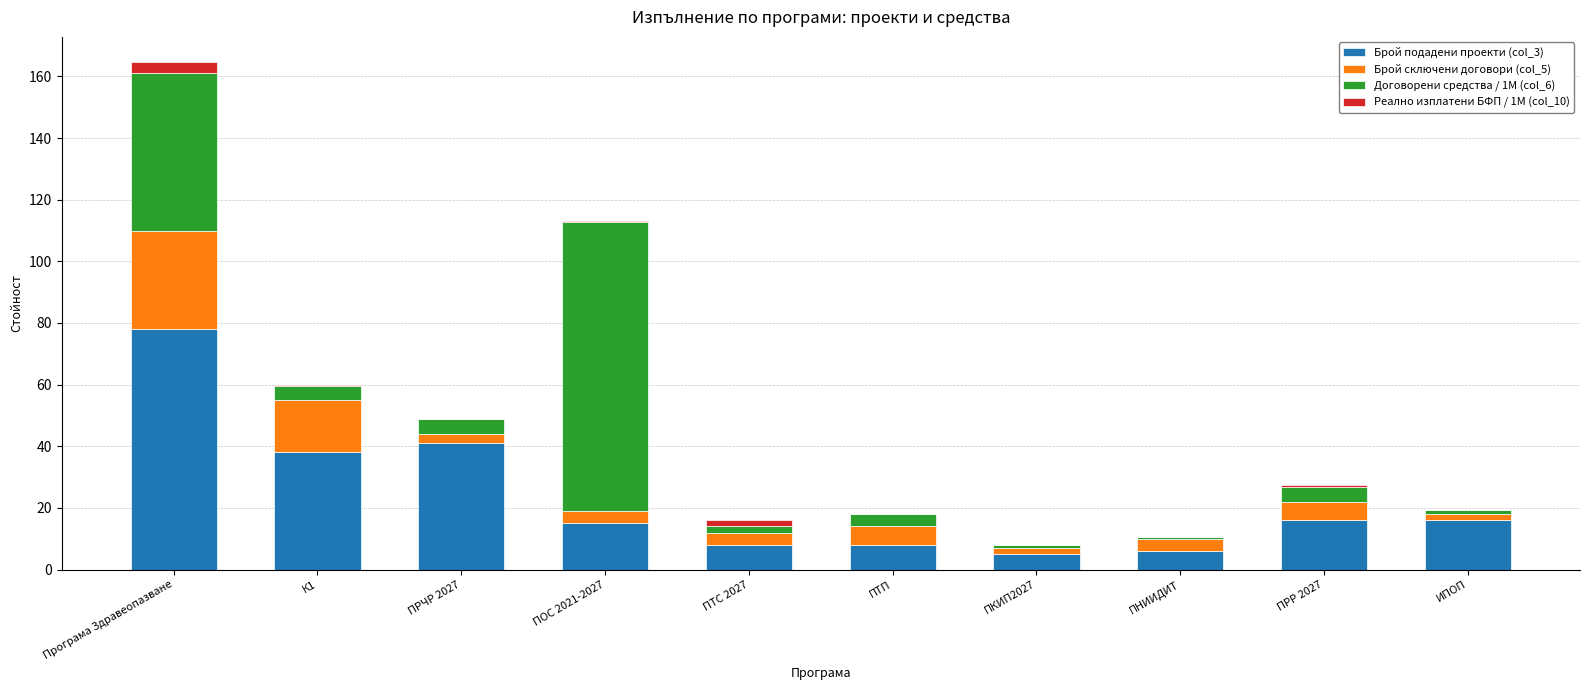

At which label does Брой подадени проекти (col_3) reach its peak?

Програма Здравеопазване